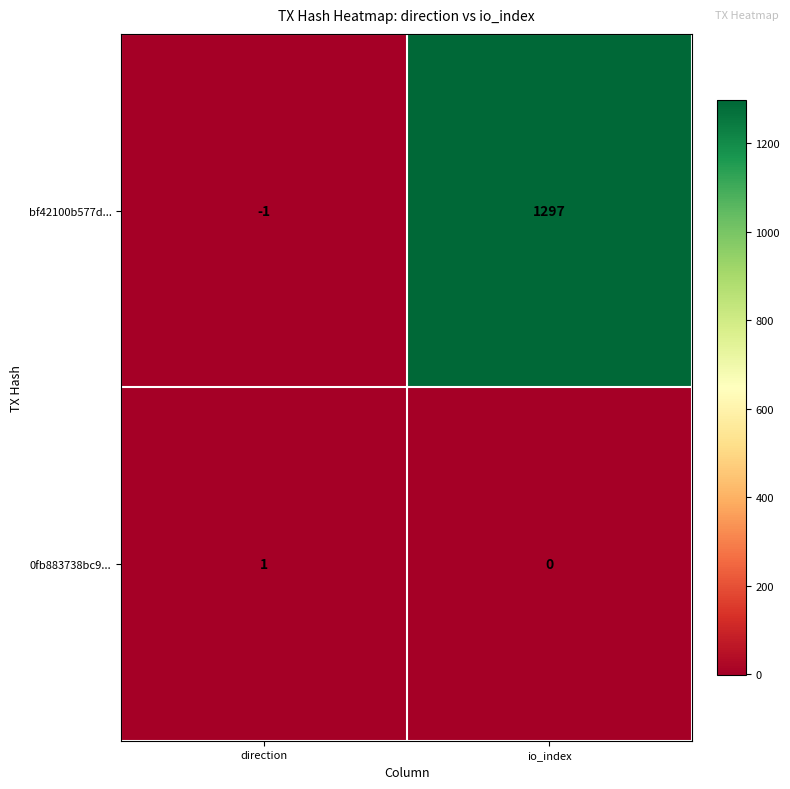

What is the spread (max minus min) of values at direction?

2